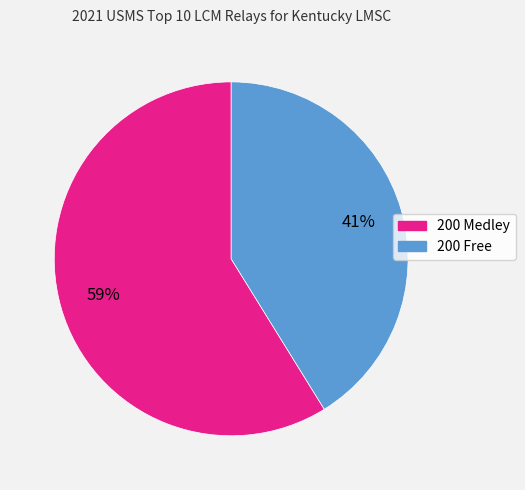

What is the ratio of the value at 200 Medley to the value at 200 Free?

1.4